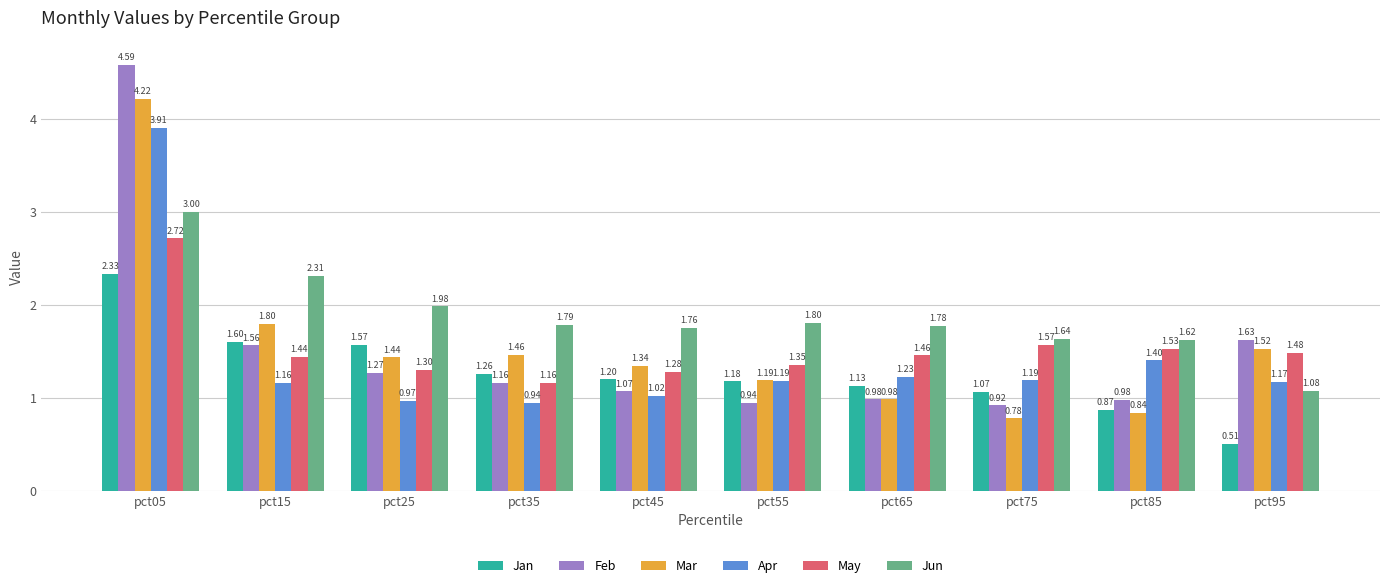

How many values in the Feb series are below 1?

4